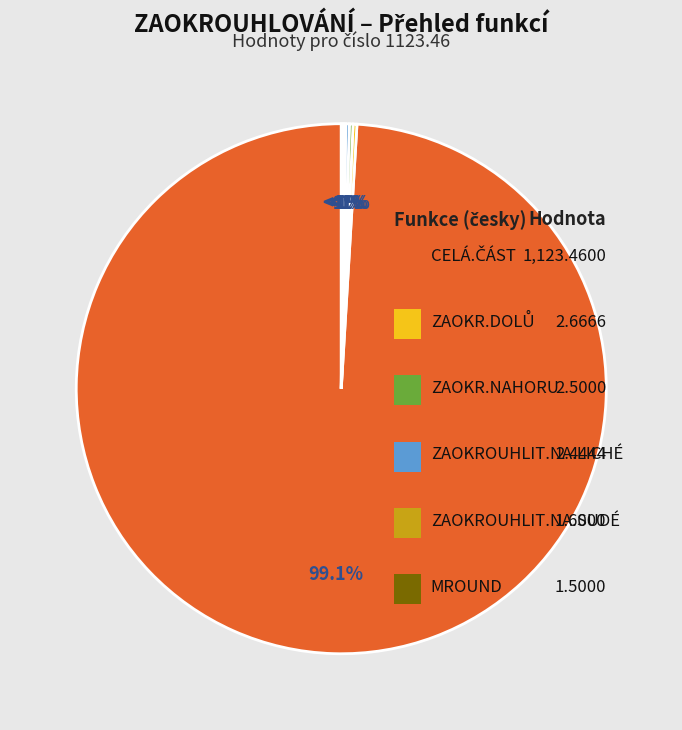

What is the smallest slice in the pie chart?

MROUND